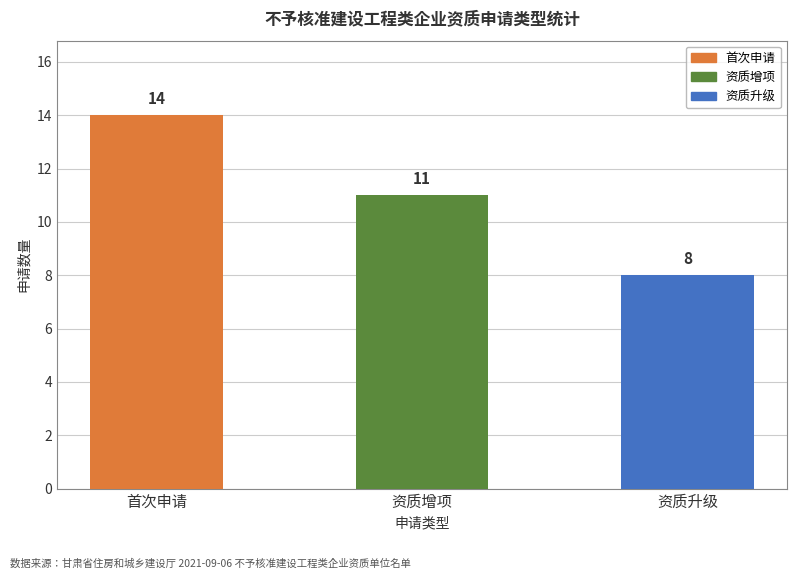

Between 资质升级 and 首次申请, which is larger?

首次申请